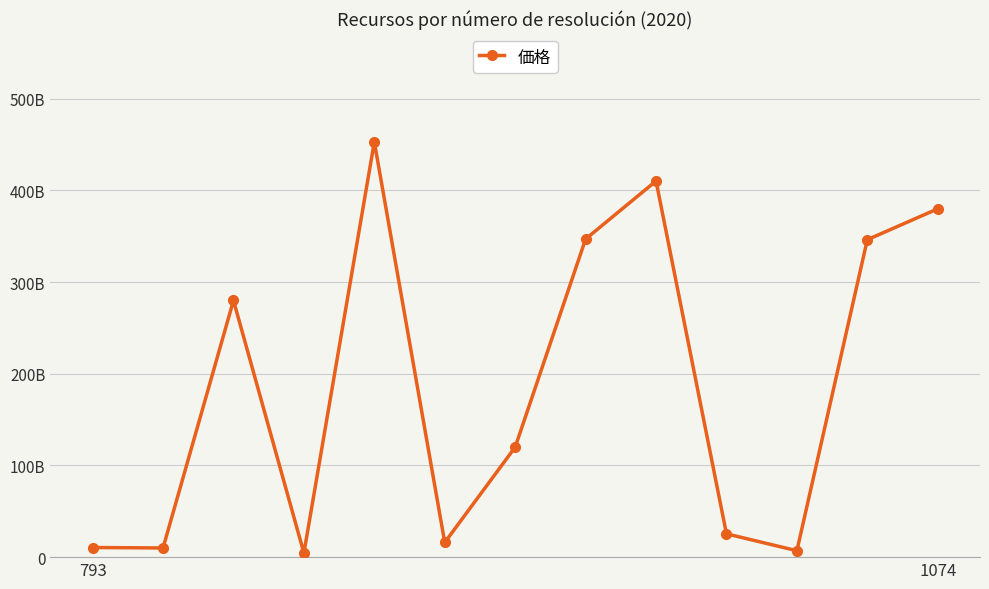

Does the chart have visible grid lines?

Yes